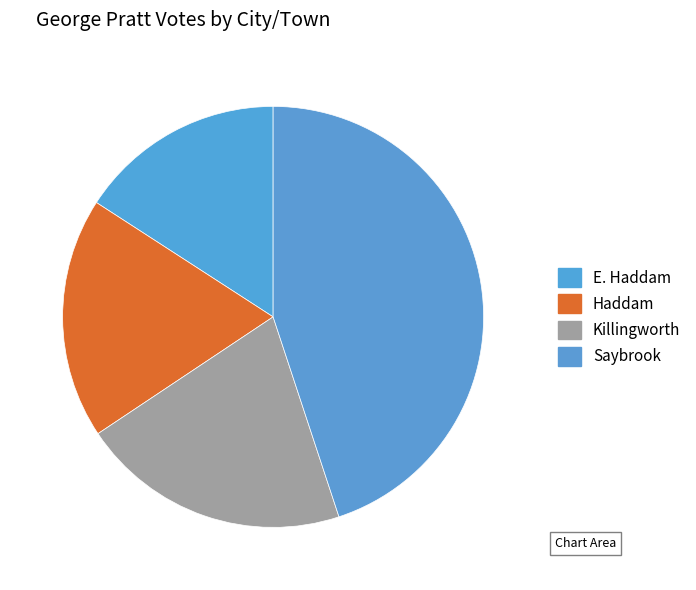

Does Saybrook represent more than half of the total?

No